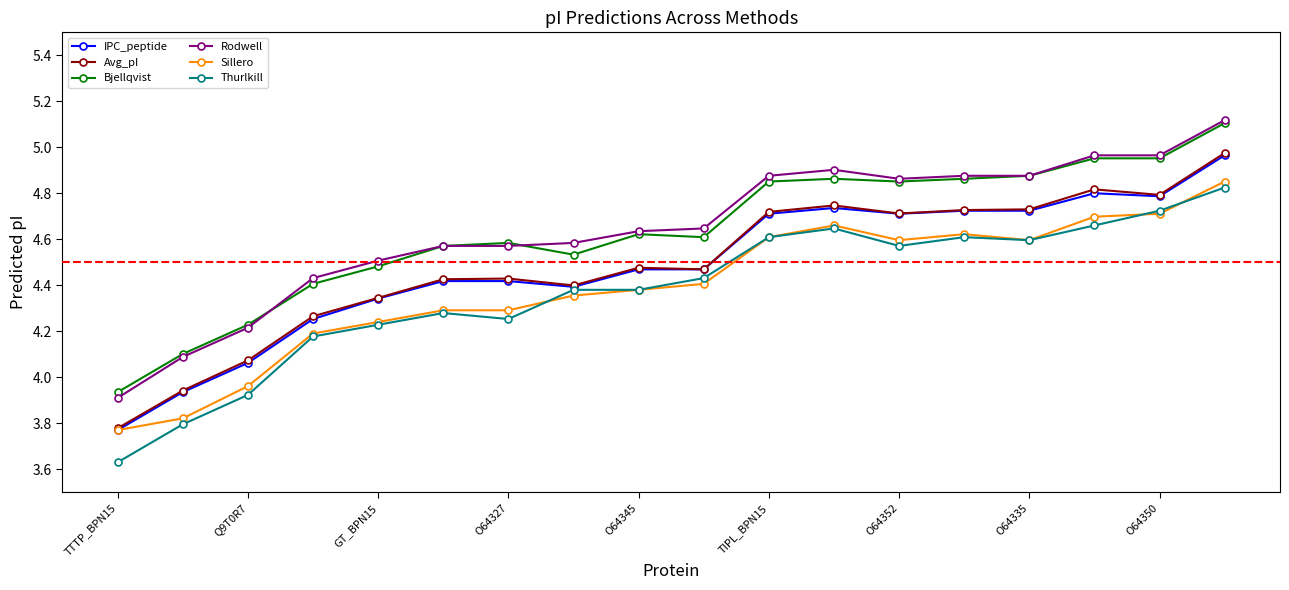

True or false: Rodwell and Thurlkill intersect in this chart.

False